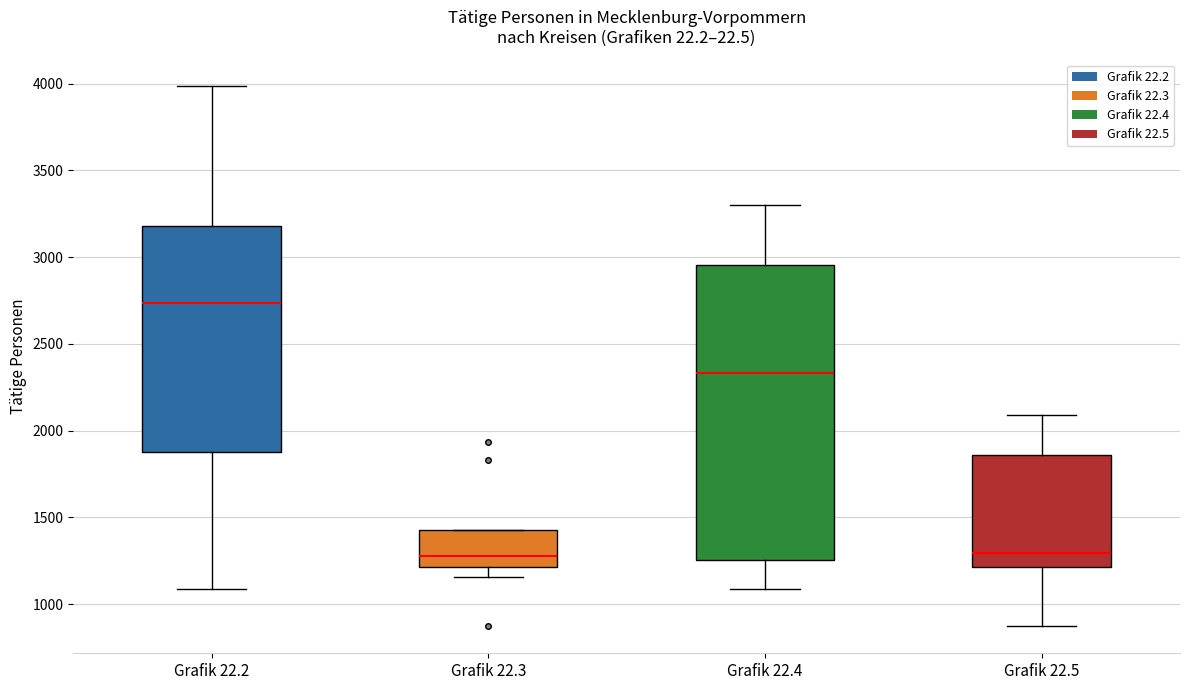

Where does the lower whisker of the box for Grafik 22.2 end on the y-axis? The values are not printed on the chart, so give them approximately, as read against the axis.

1100